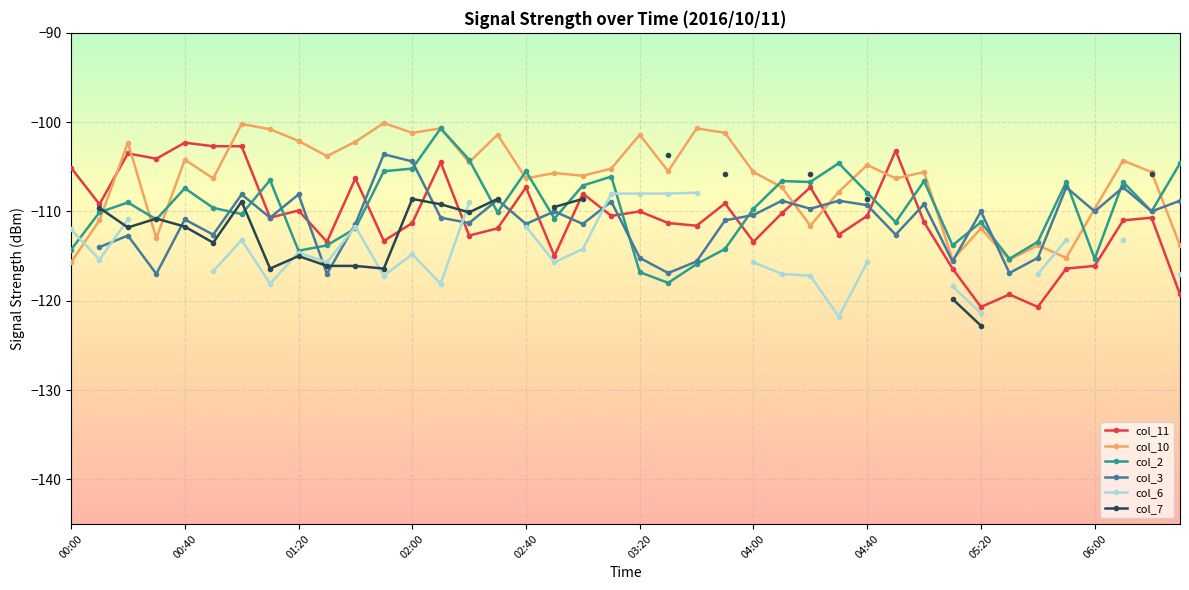

What is the average value of the col_11 series?

-110.6